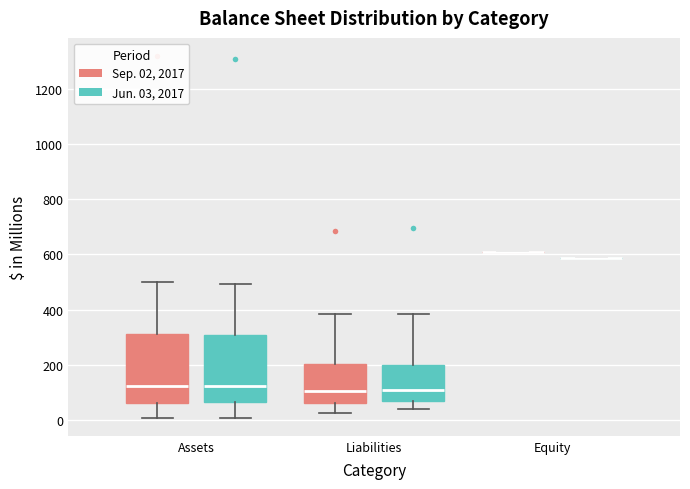

Reading left to right, transcribe this box plot: for each box, give where its median line is, the range the box spans, and where its two whiskers end, as read against the y-axis. The values are not printed on the chart, so give them approximately, as read against the axis.

Assets (Sep. 02, 2017): median 120, box 60 to 320, whiskers 0 to 500
Assets (Jun. 03, 2017): median 120, box 60 to 300, whiskers 0 to 500
Liabilities (Sep. 02, 2017): median 100, box 60 to 200, whiskers 20 to 380
Liabilities (Jun. 03, 2017): median 100, box 60 to 200, whiskers 40 to 380
Equity (Sep. 02, 2017): box collapsed to a line at 600, whiskers 600 to 600
Equity (Jun. 03, 2017): box collapsed to a line at 580, whiskers 580 to 580